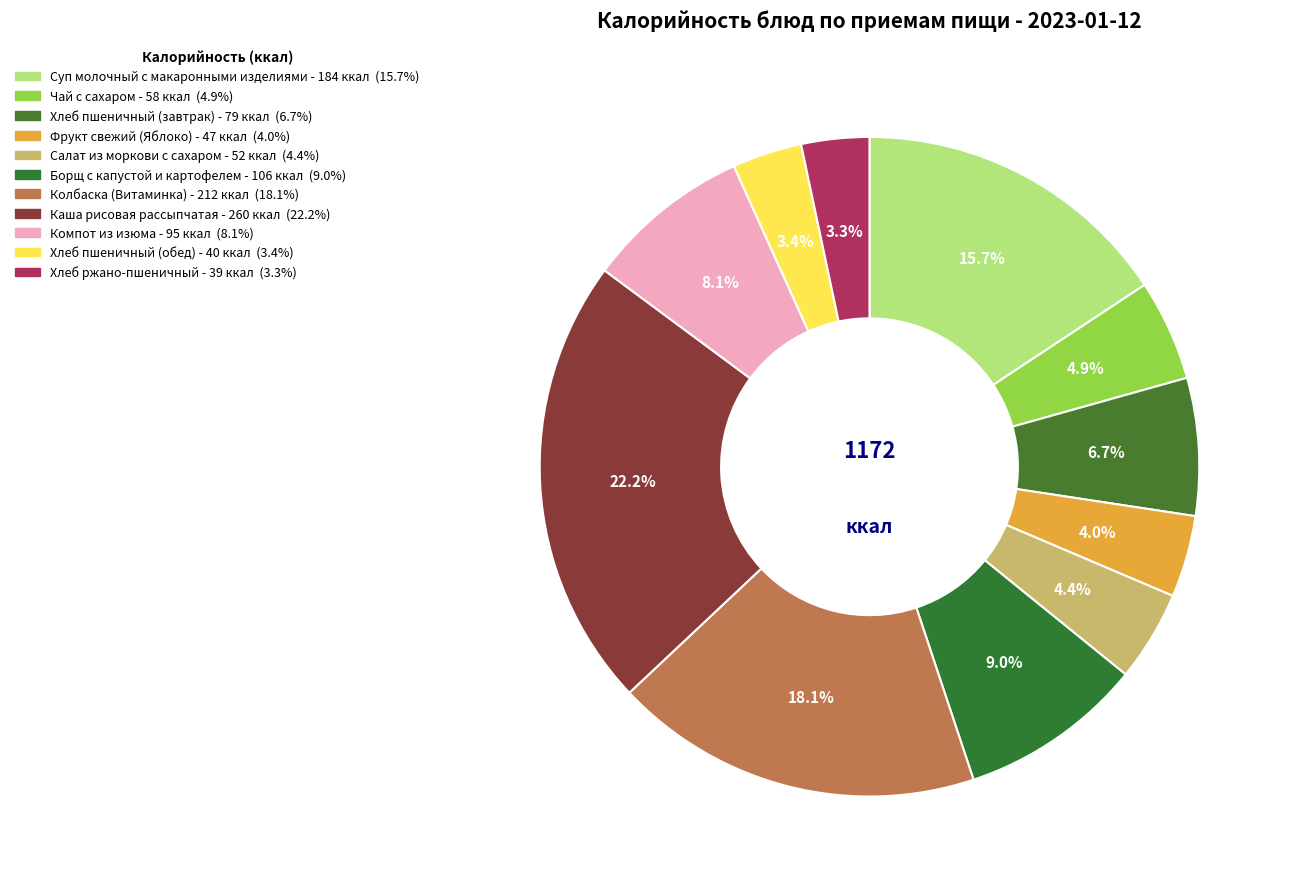

How many segments does this pie chart have?

11